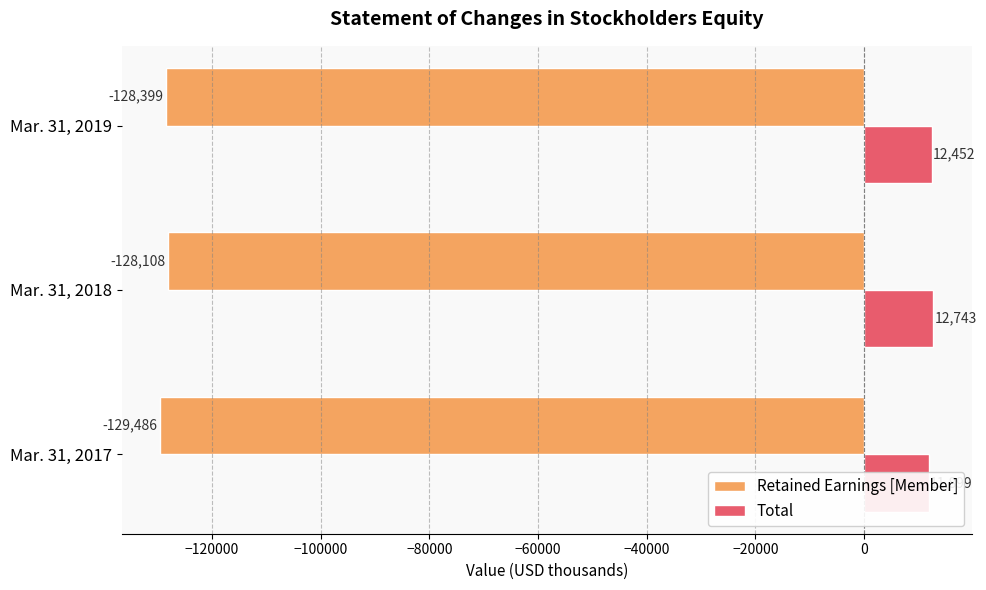

Count the Total values in the range 11899 to 12743.

3